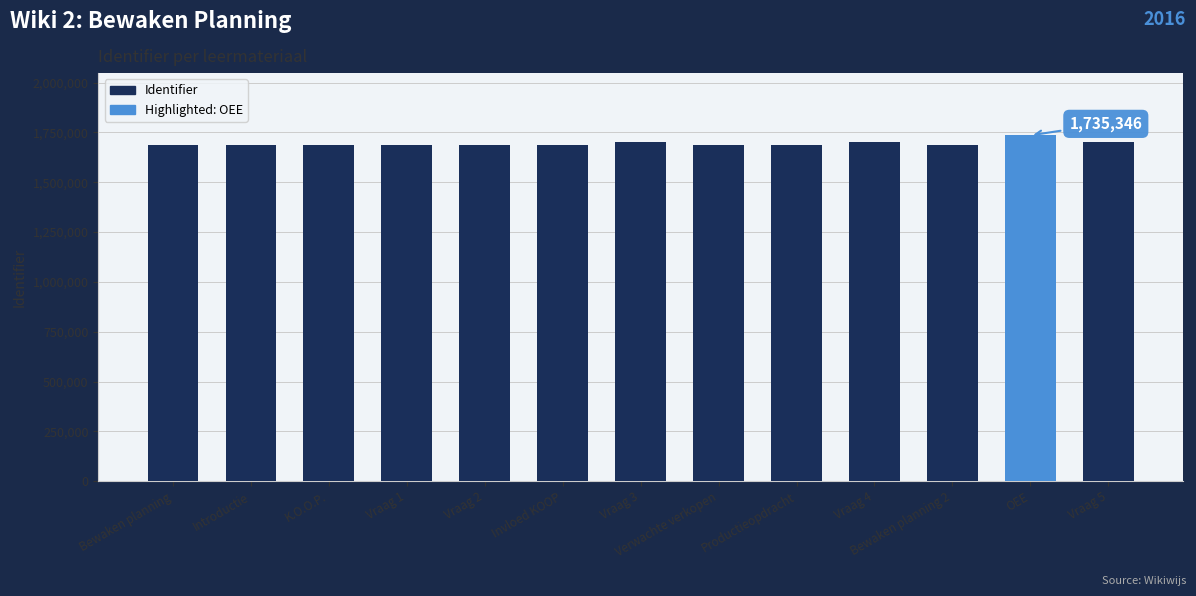

Which label corresponds to the largest value in the chart?

OEE